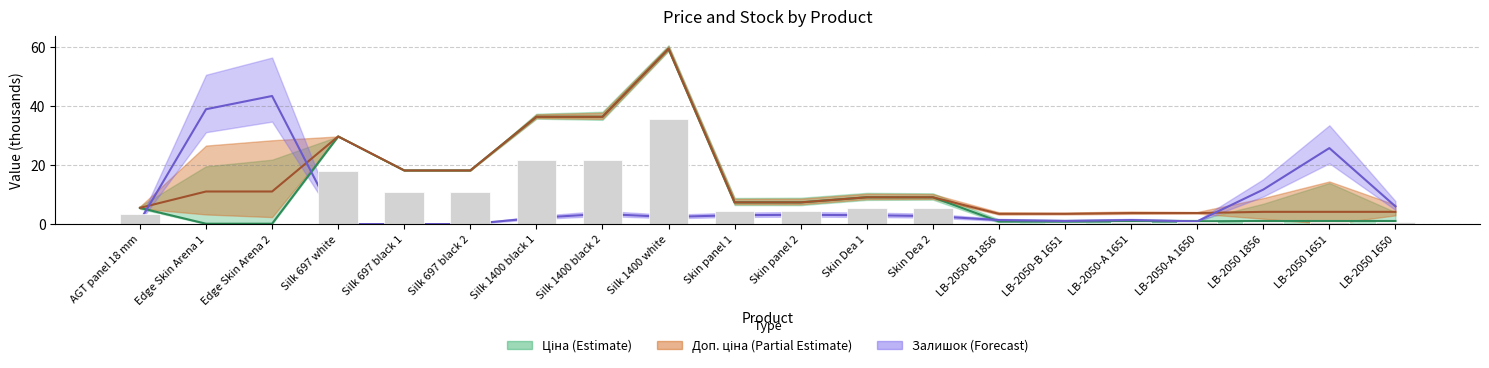

At how many categories does at least one series exceed 36?

5